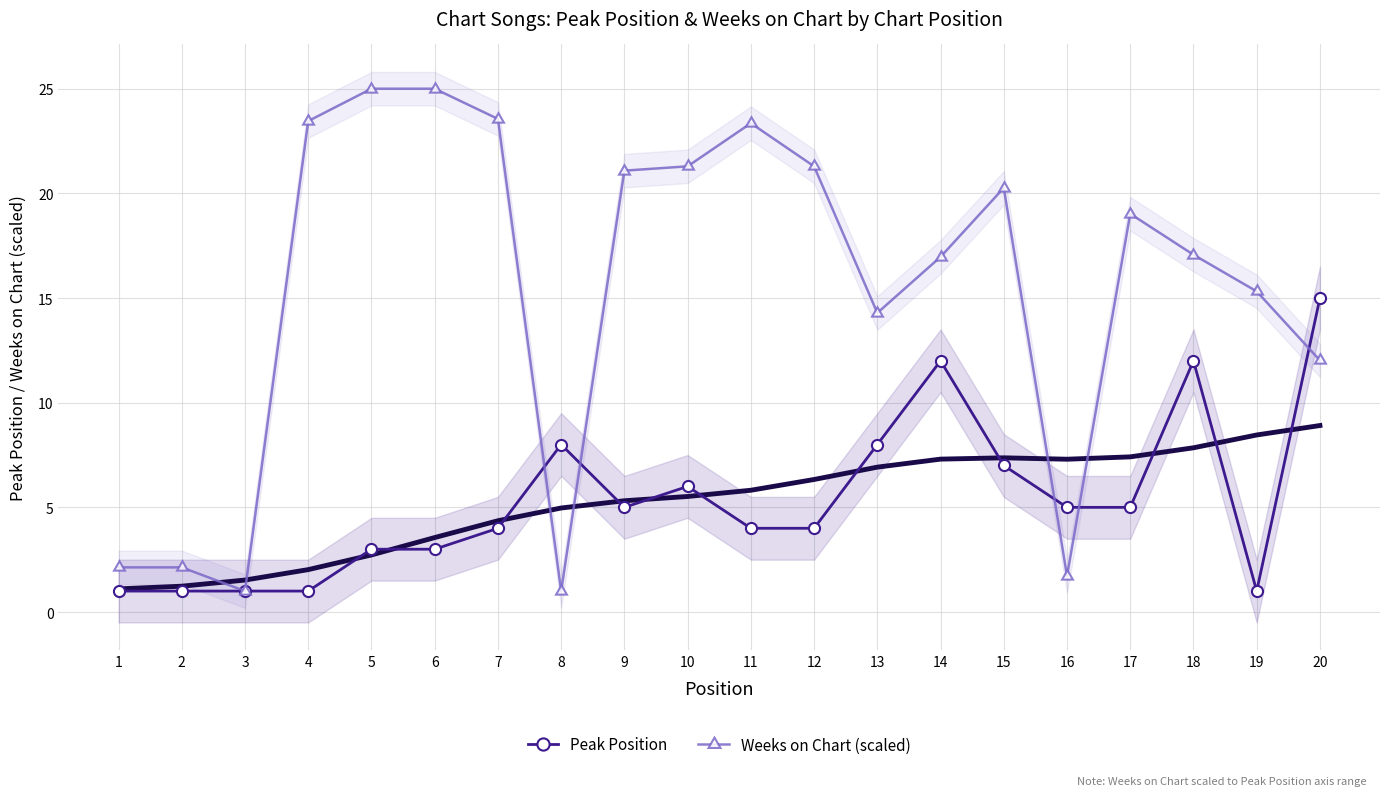

What is the difference between the second highest and minimum values in the Weeks on Chart (scaled) series?

24.0